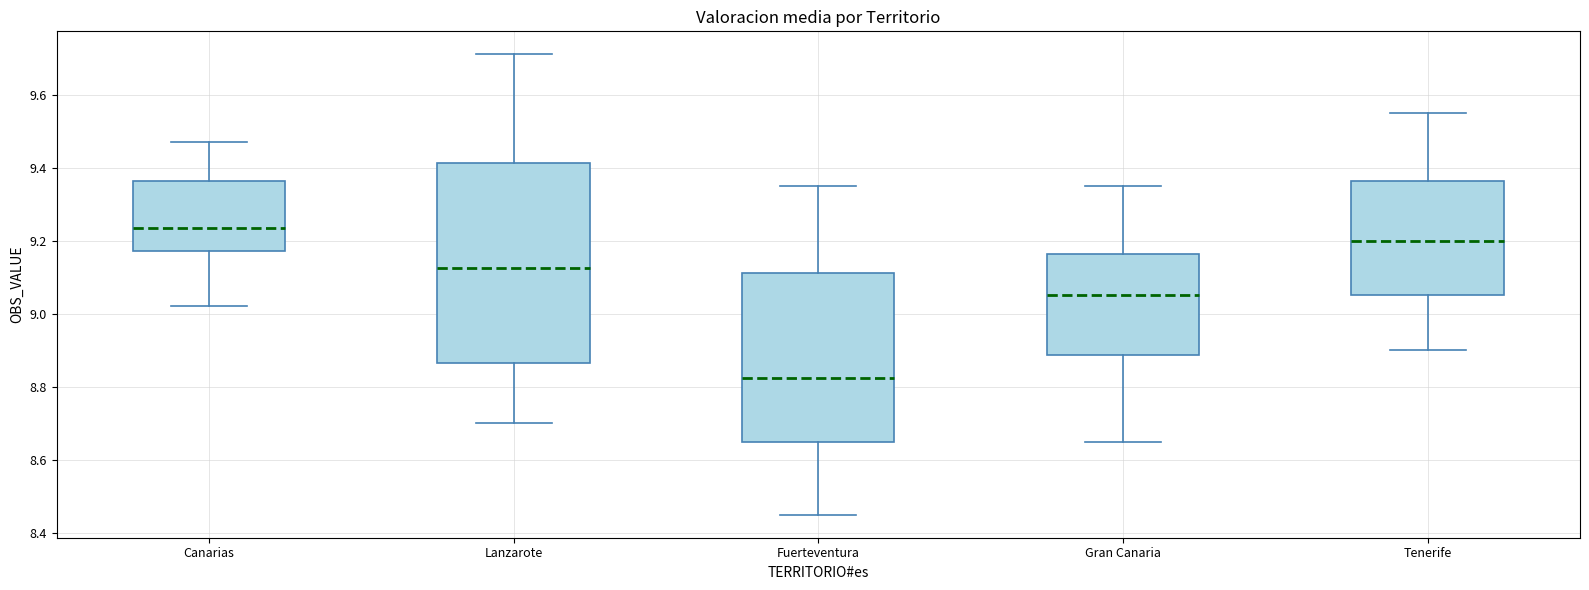

Which box is the tallest, from its lower edge to its upper edge?

Lanzarote